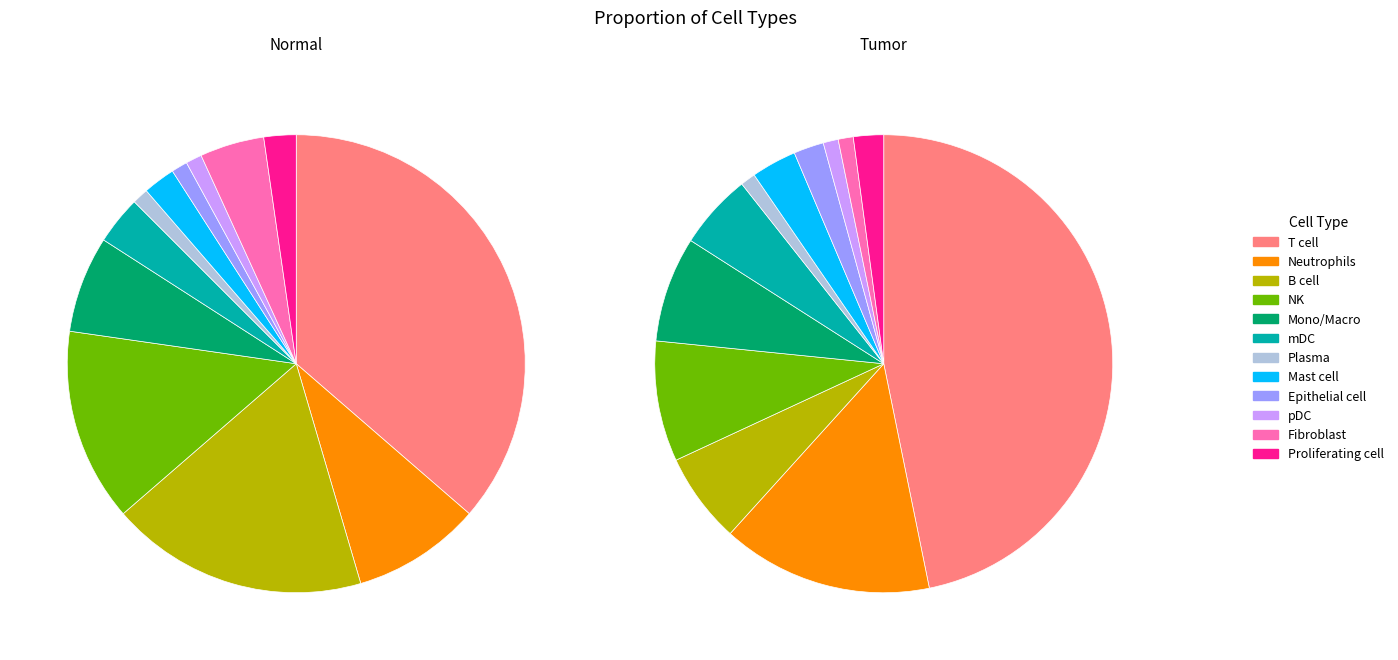

Count the number of slices in the pie.

12